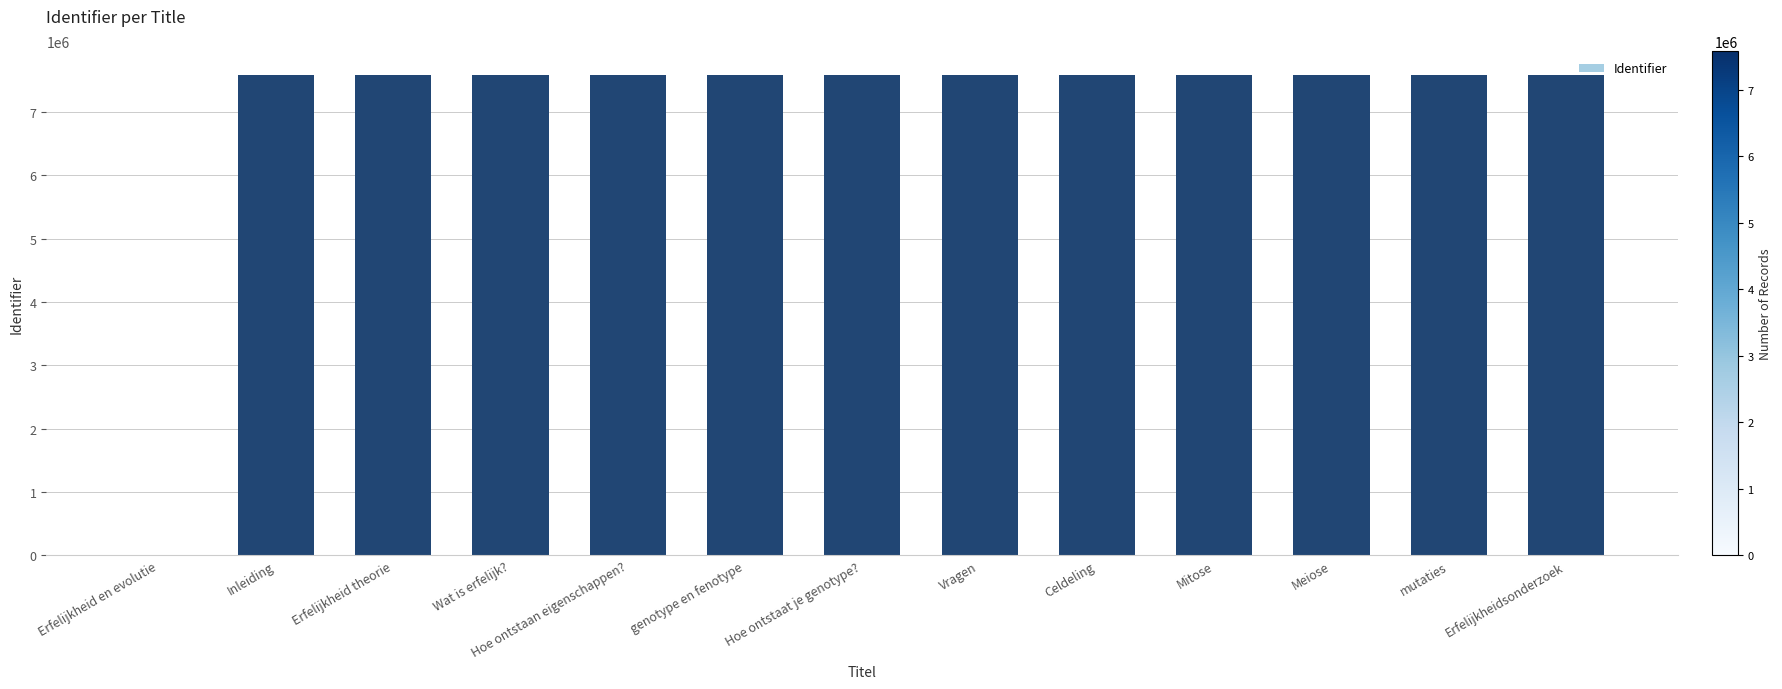

Where is the data nearest to the value 3789843?

Inleiding